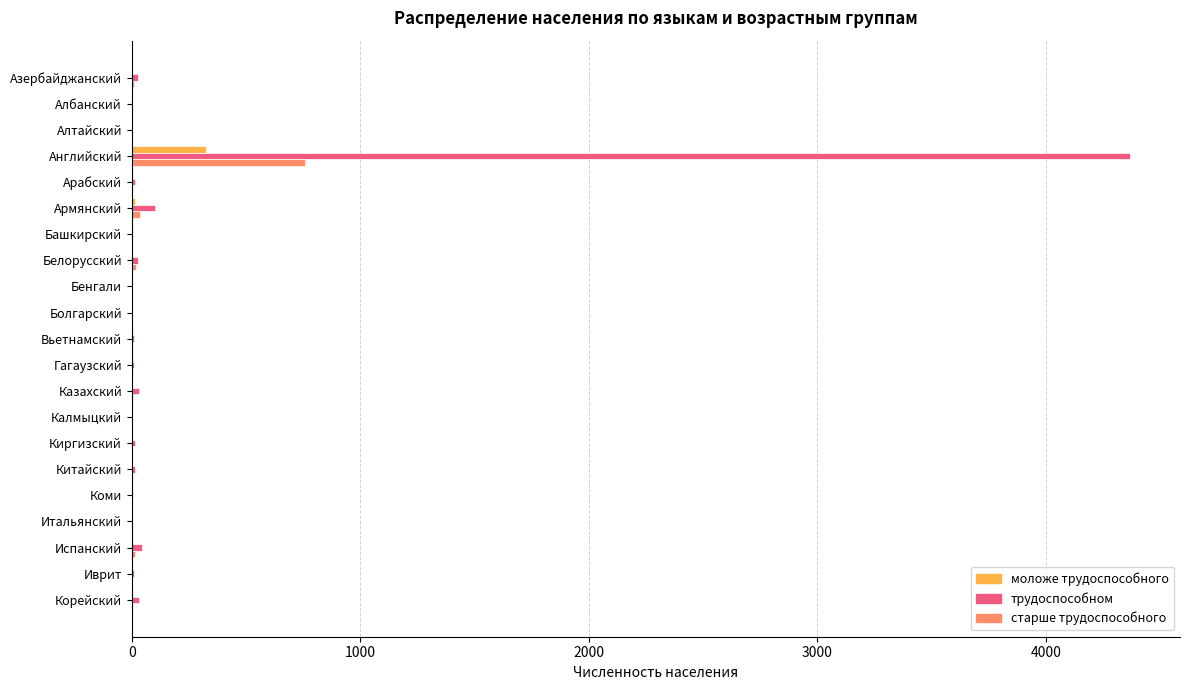

Which series has the largest total across all categories?

трудоспособном